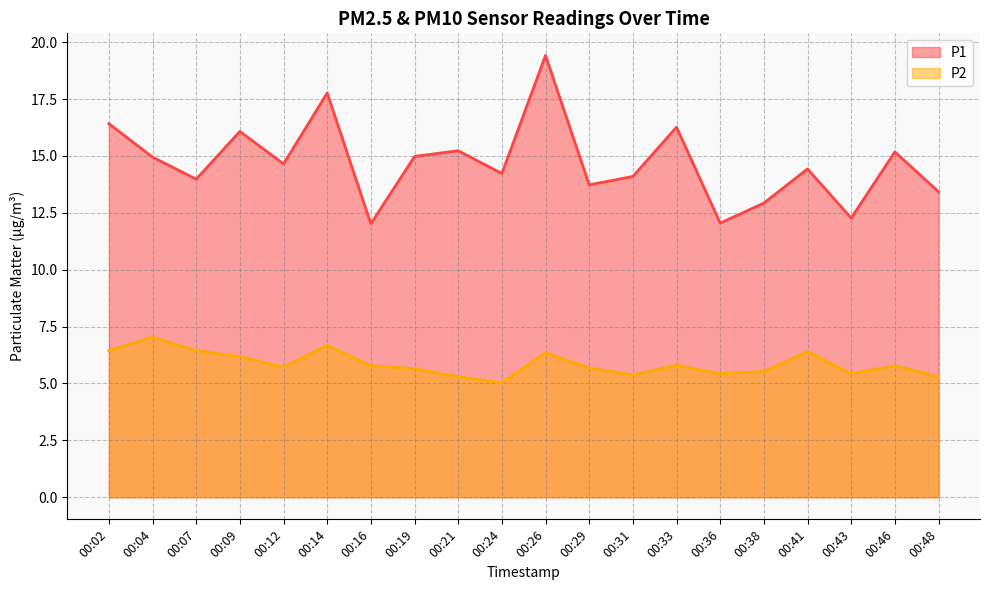

What are all the series names shown in the legend?

P1, P2